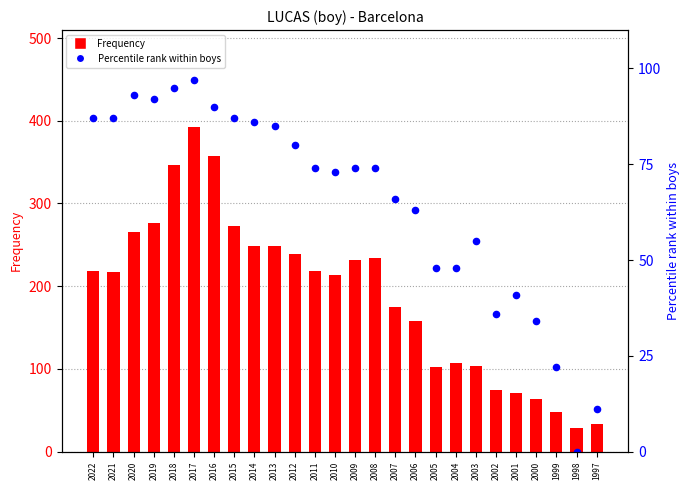

At how many categories does at least one series exceed 106?

18